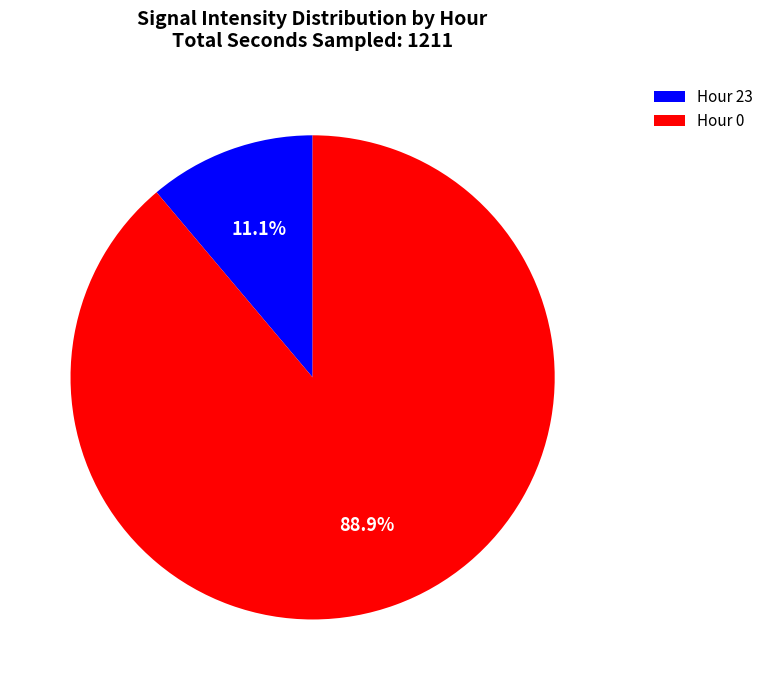

Which category has the biggest portion of the pie?

Hour 0